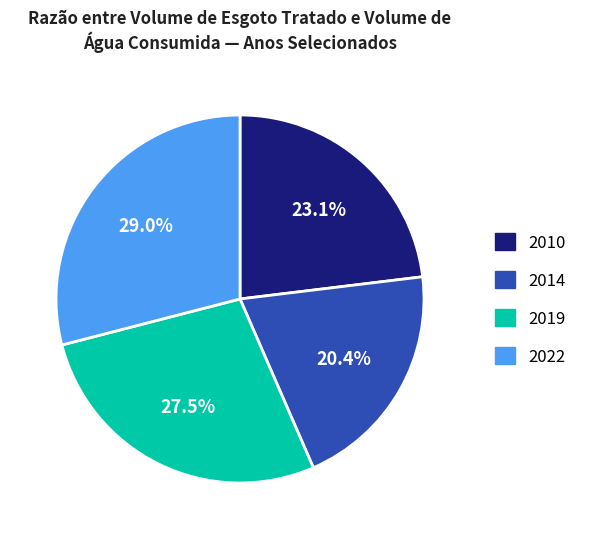

Does any single category account for the majority?

No